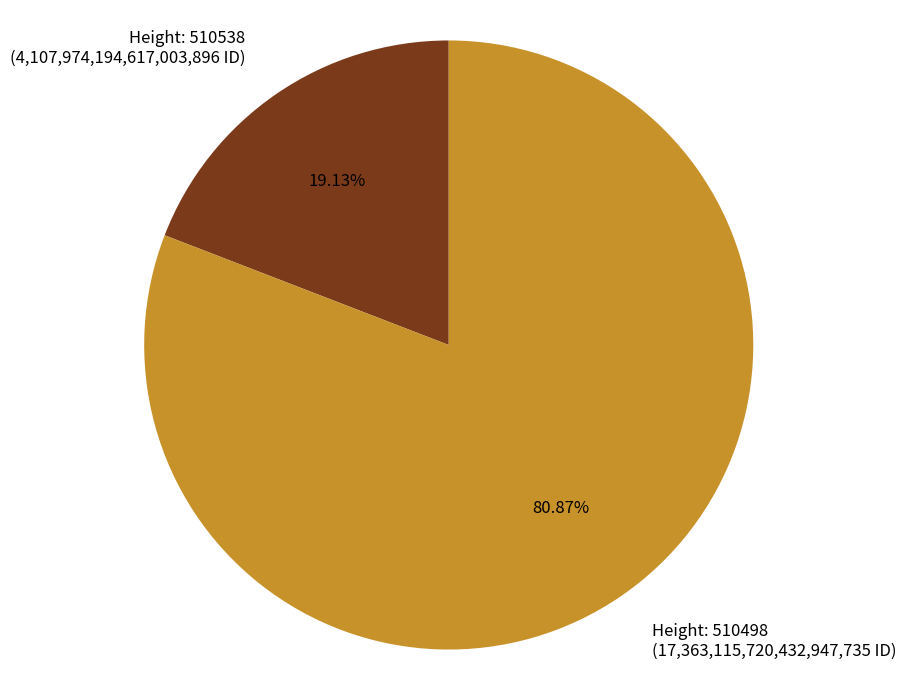

What is the largest slice in the pie chart?

Height: 510498 (17,363,115,720,432,947,735 ID)